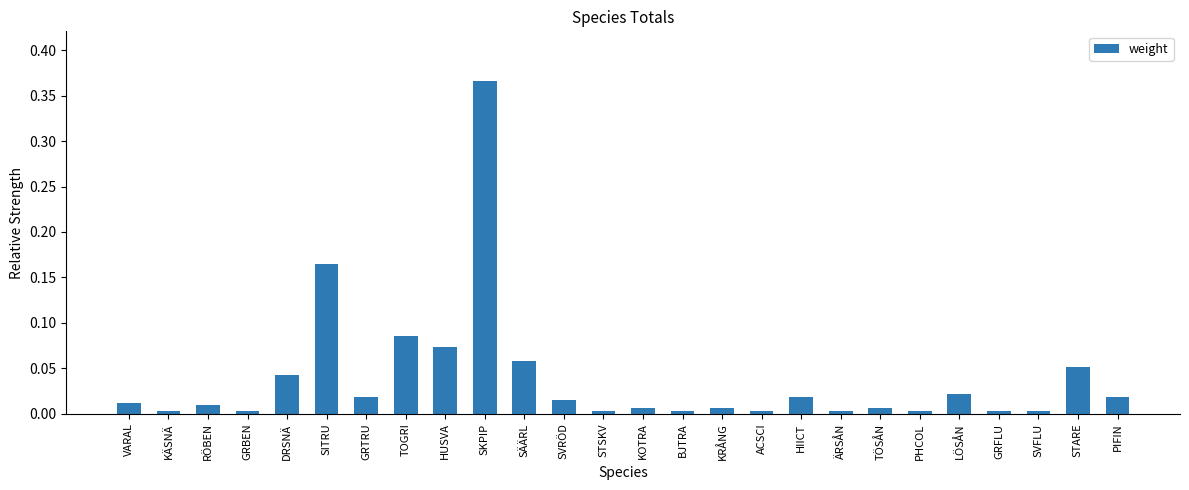

Which label corresponds to the largest value in the chart?

SKPIP